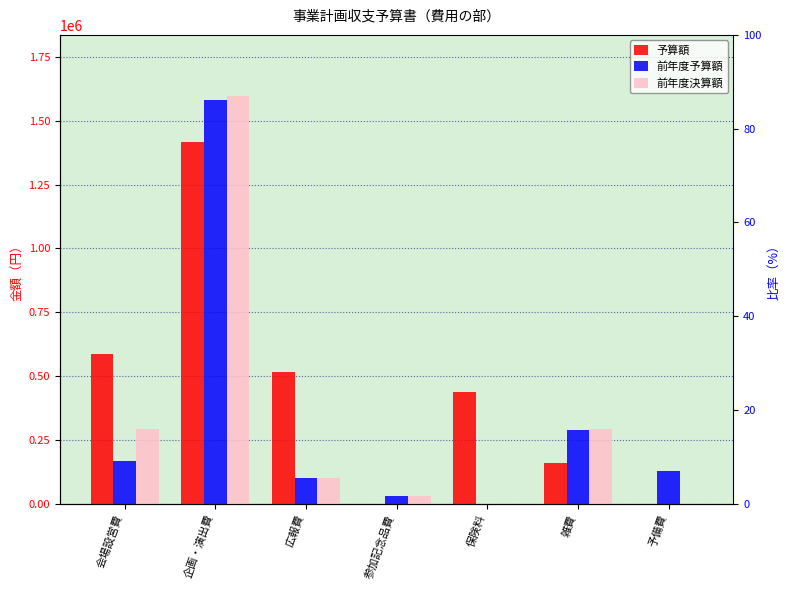

Is the value of 前年度決算額 at 広報費 greater than the value of 前年度予算額 at 広報費?

No